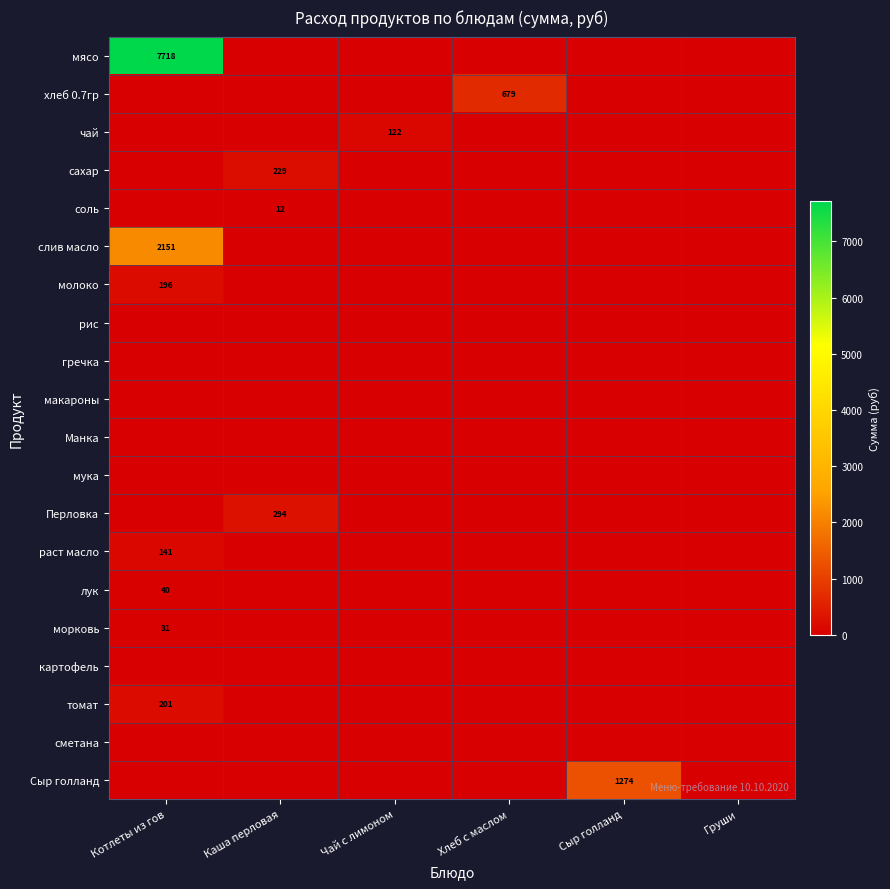

At which category is the sum across all series the highest?

Котлеты из гов